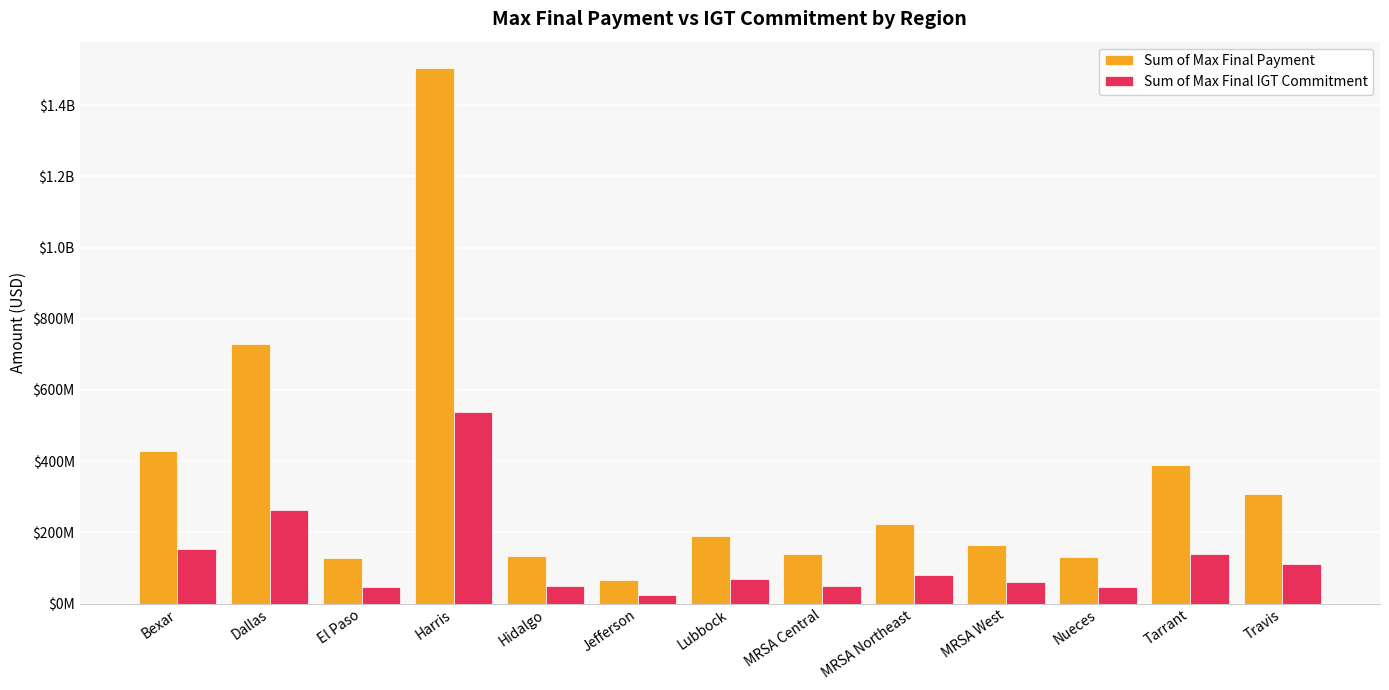

Are the bars horizontal?

No